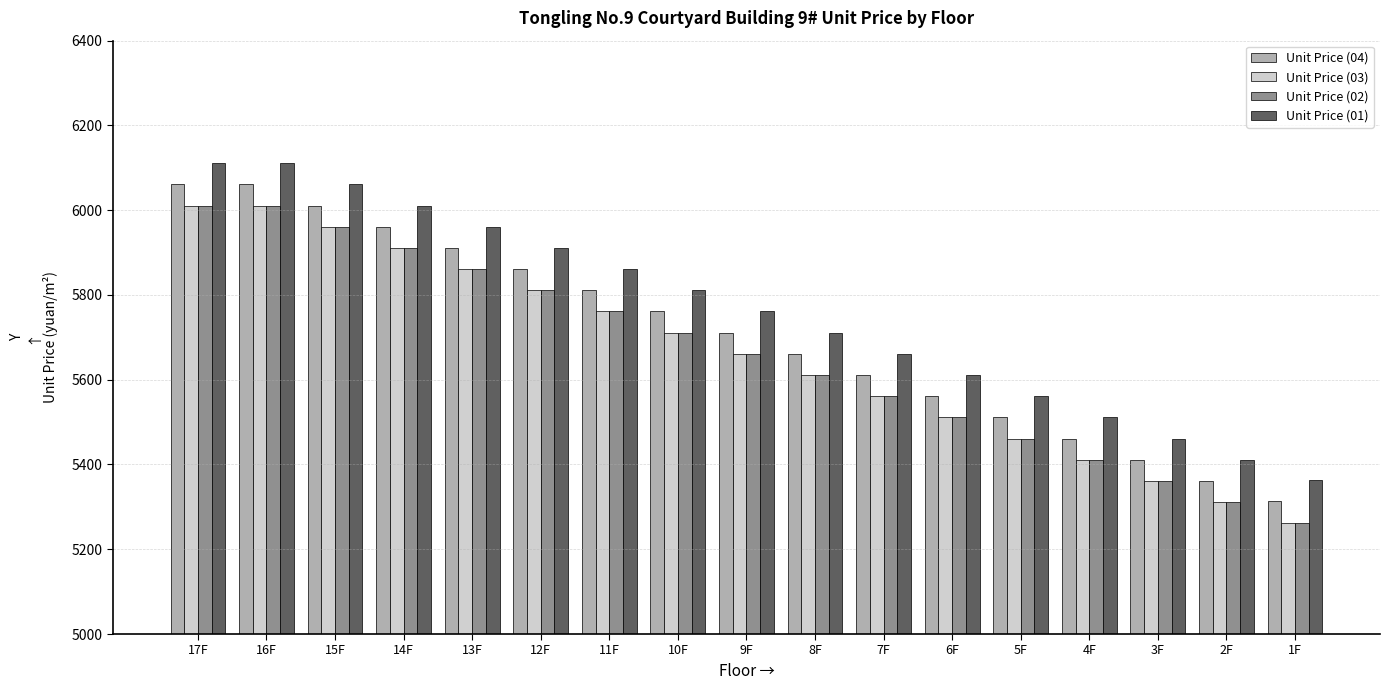

What is the minimum value for Unit Price (01)?

5363